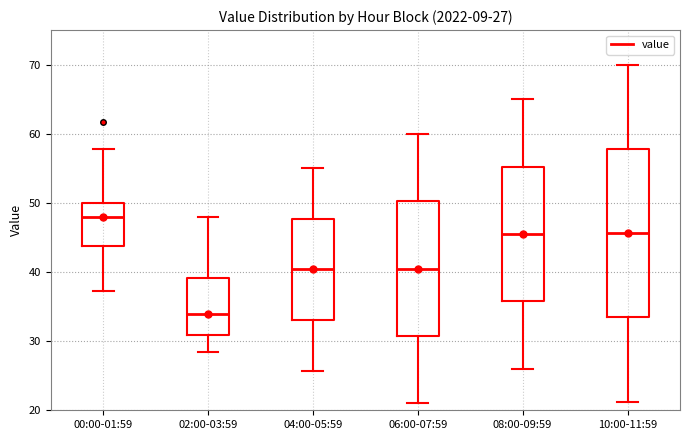

Which box's median line is the highest?

00:00-01:59